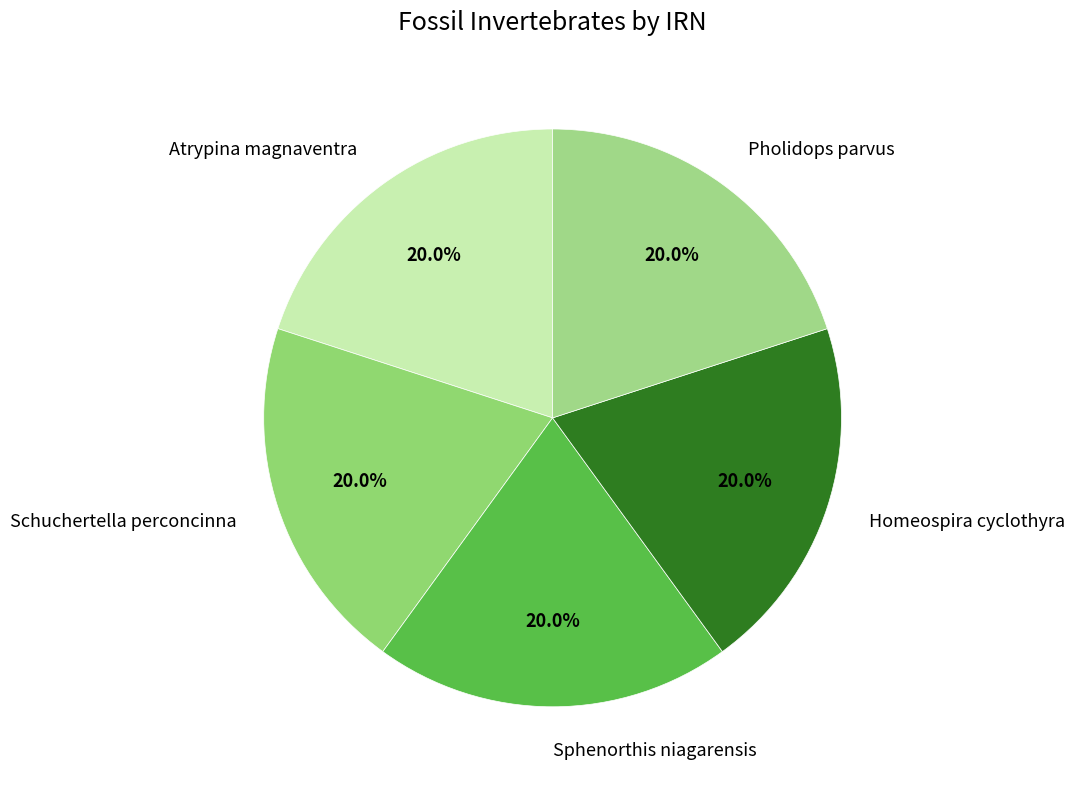

How many slices are in this pie chart?

5